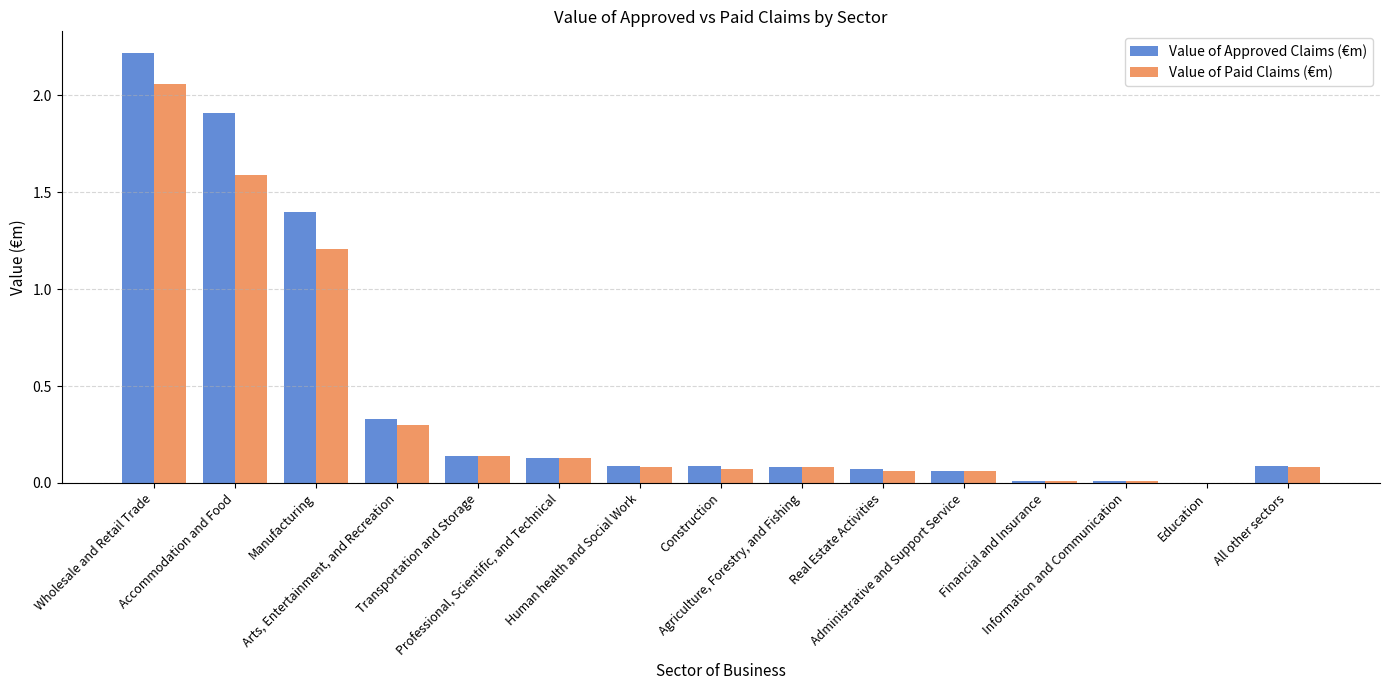

The Value of Paid Claims (€m) series shows 1.6 at Accommodation and Food. True or false?

True